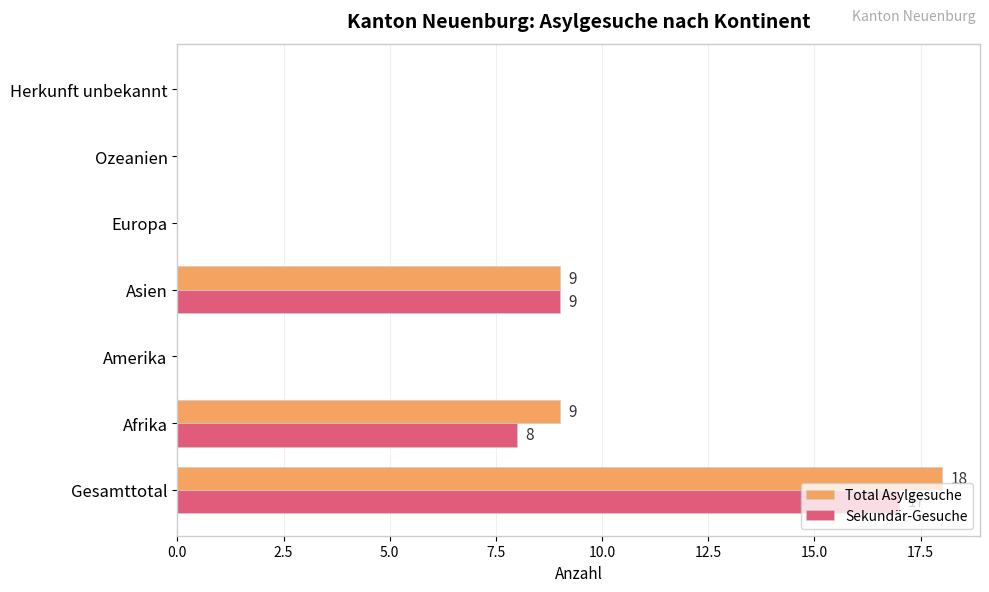

Which series has the widest spread of values?

Total Asylgesuche